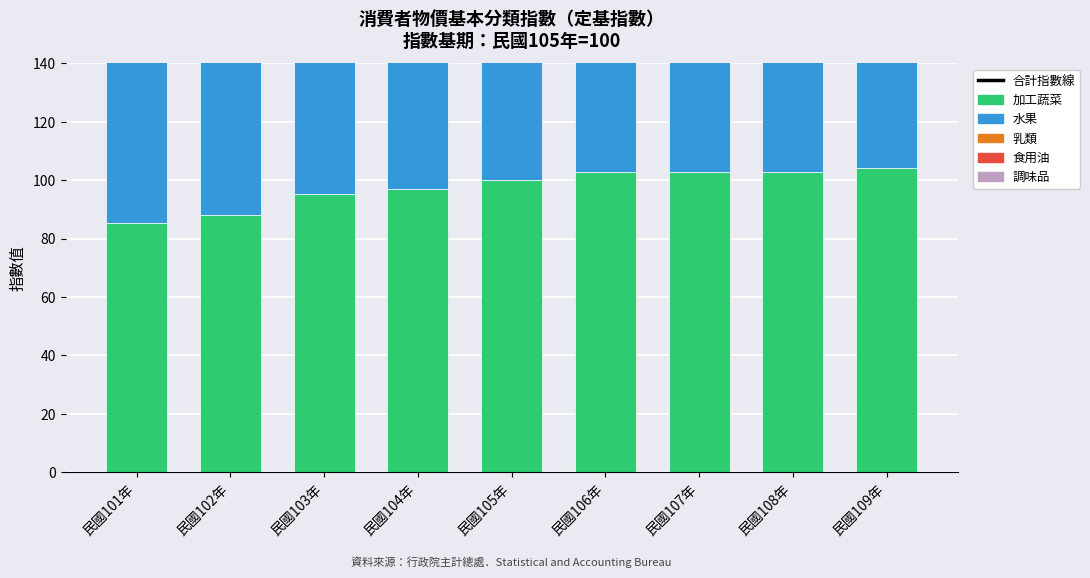

Is it true that 合計指數線 equals 512.7 at 民國108年?

True